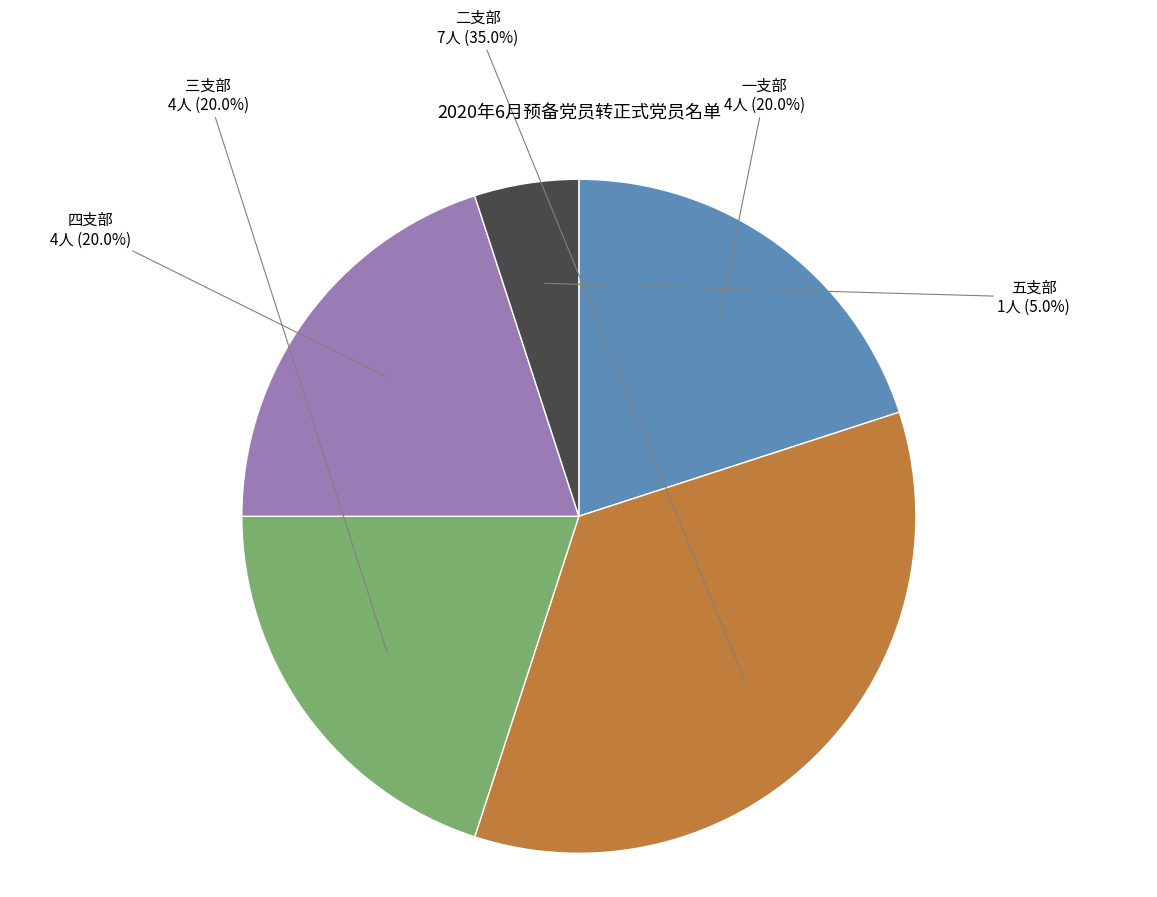

Count the number of slices in the pie.

5